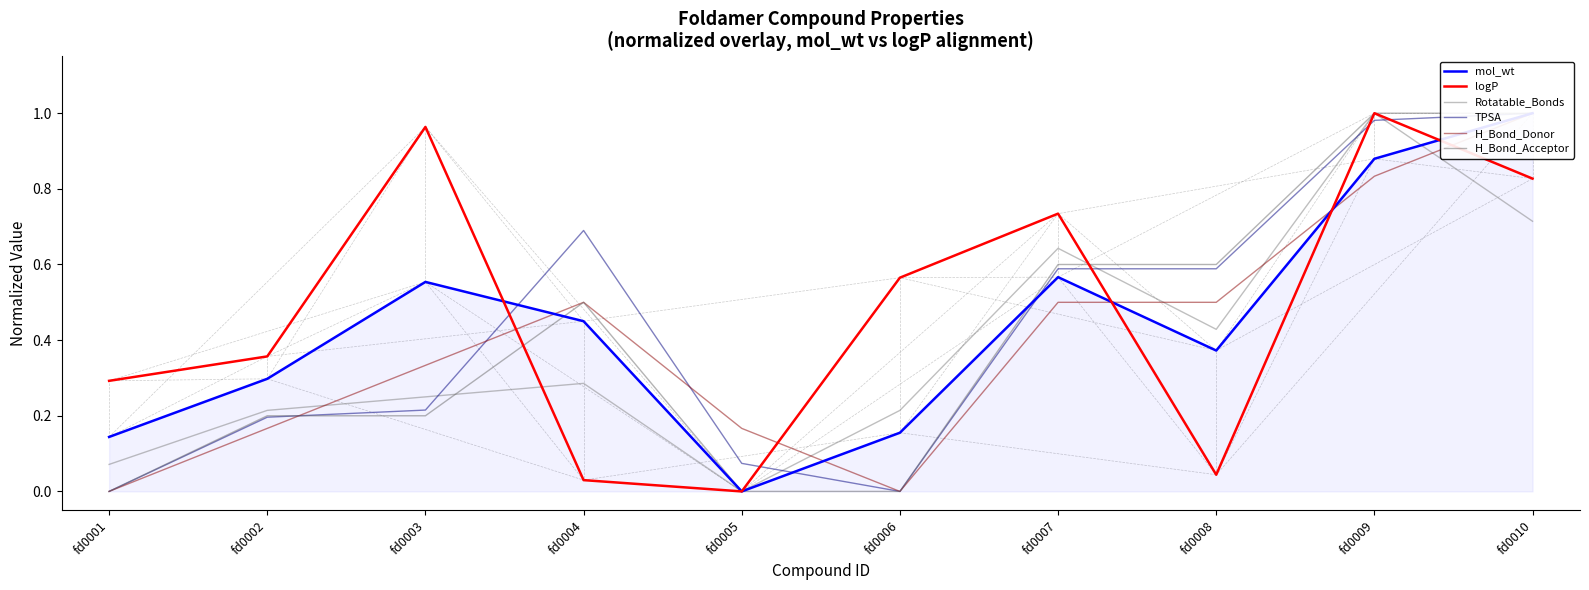

Between fd0004 and fd0001, which is larger?

fd0004